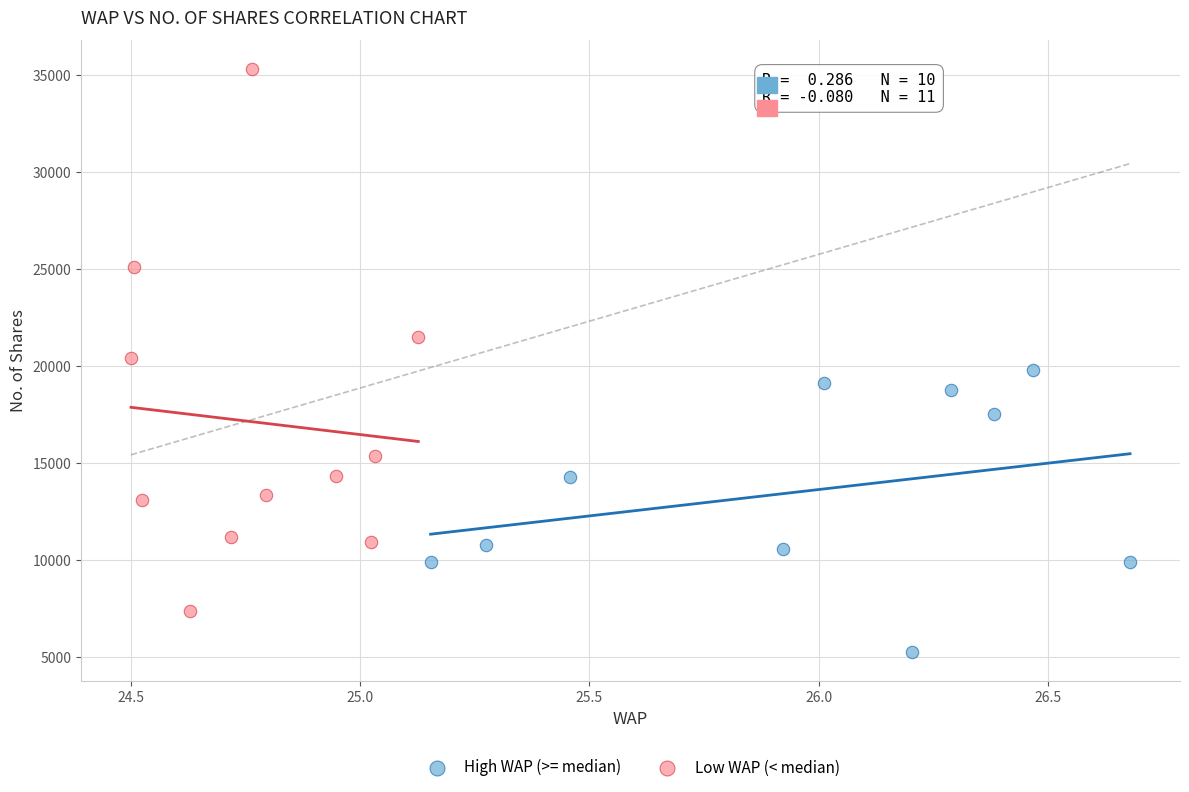

Which series contains the lowest Y value?

High WAP (>= median)